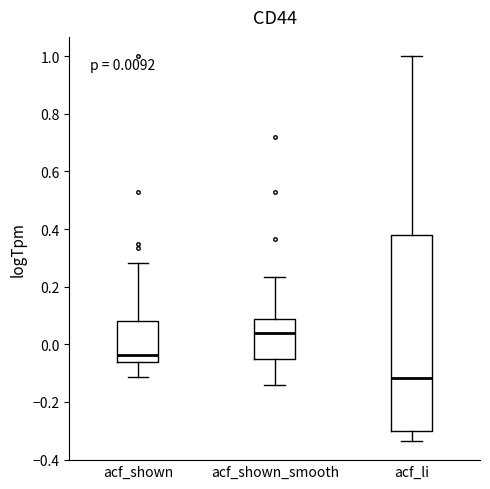

Which box's median line is the lowest?

acf_li